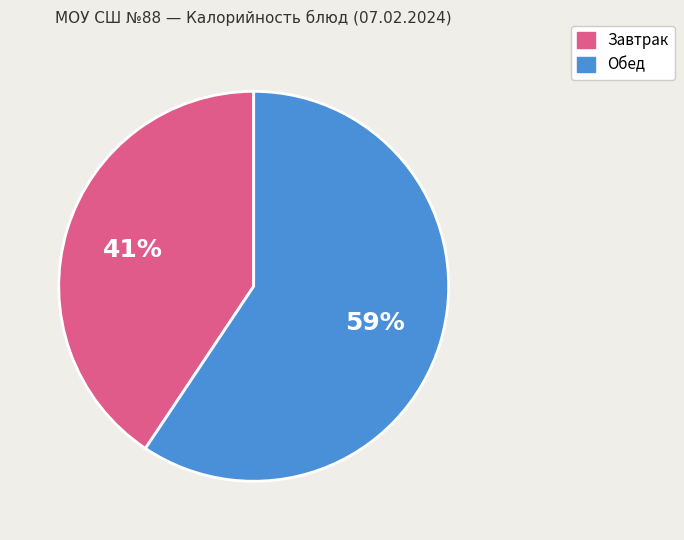

To the nearest percent, what is the average slice percentage?

50%